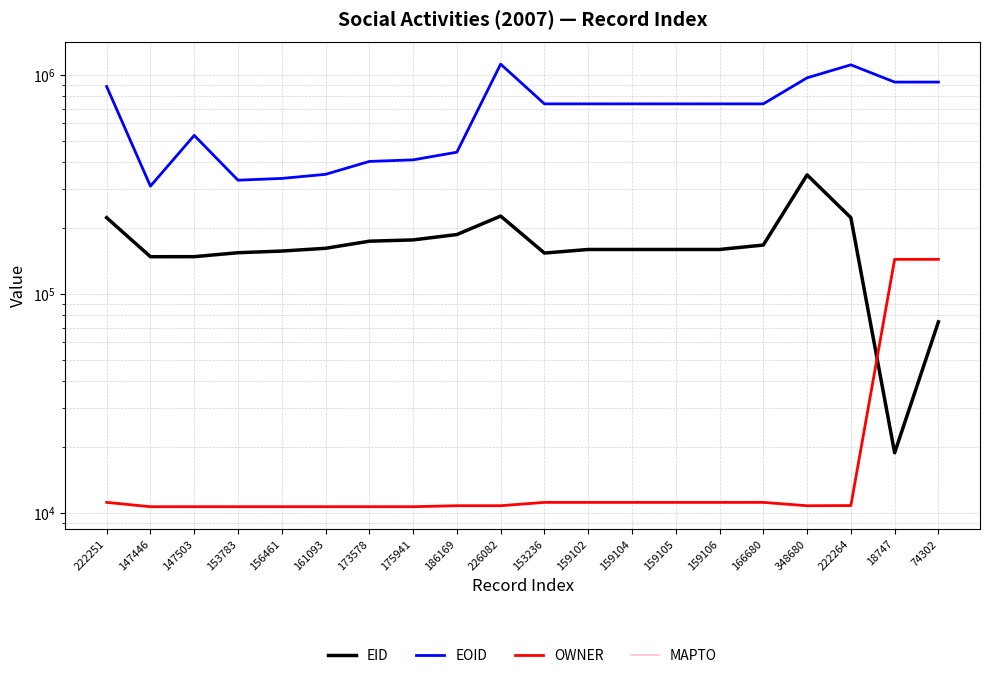

What is the difference between the maximum and minimum values in the OWNER series?

132775